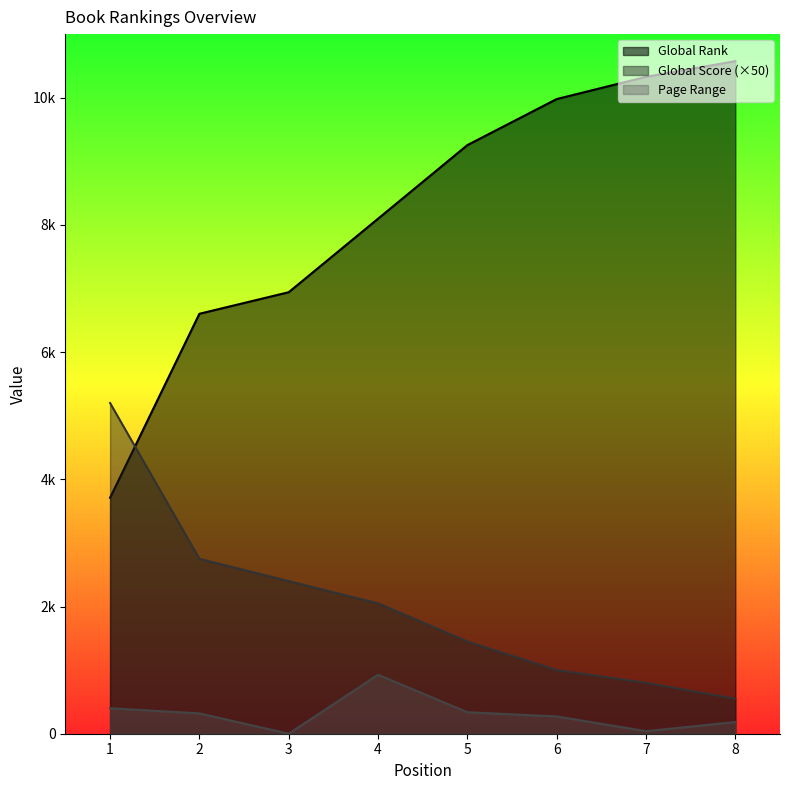

What is the value of the Page Range point at the 1st from the left?

400